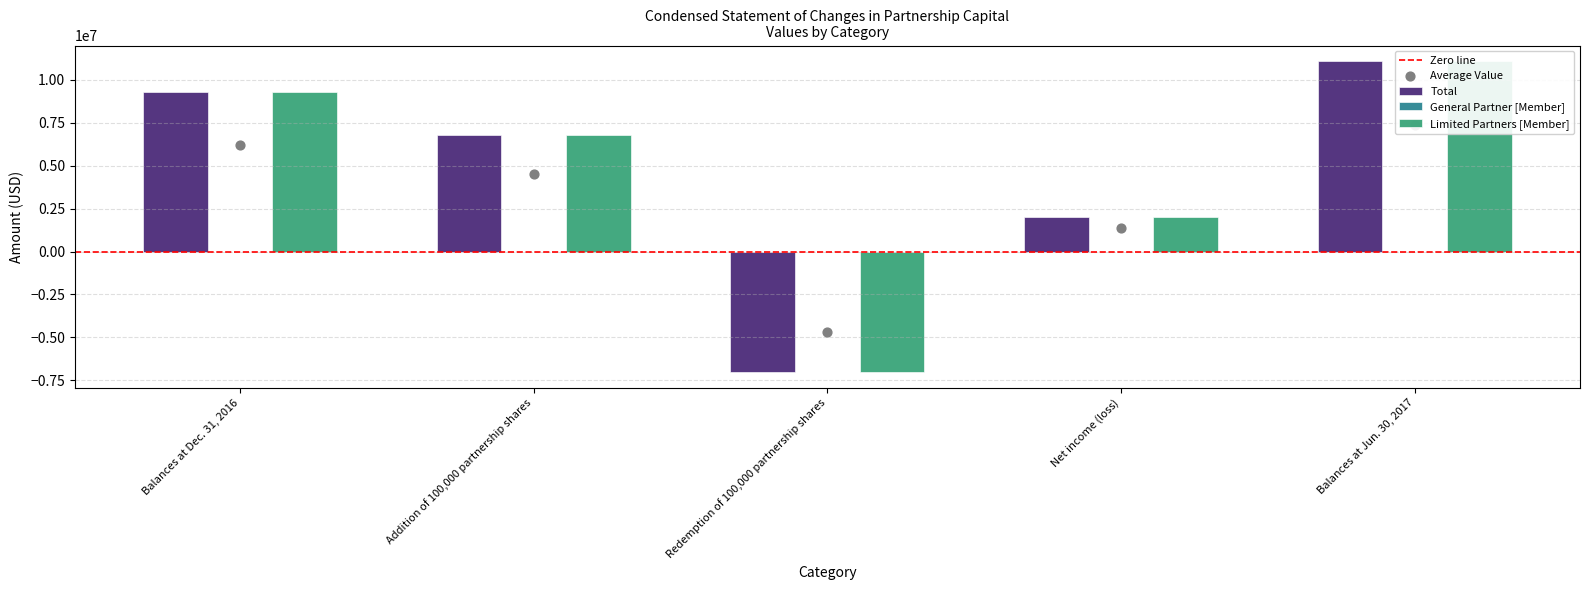

At how many categories does at least one series exceed -5115268?

5